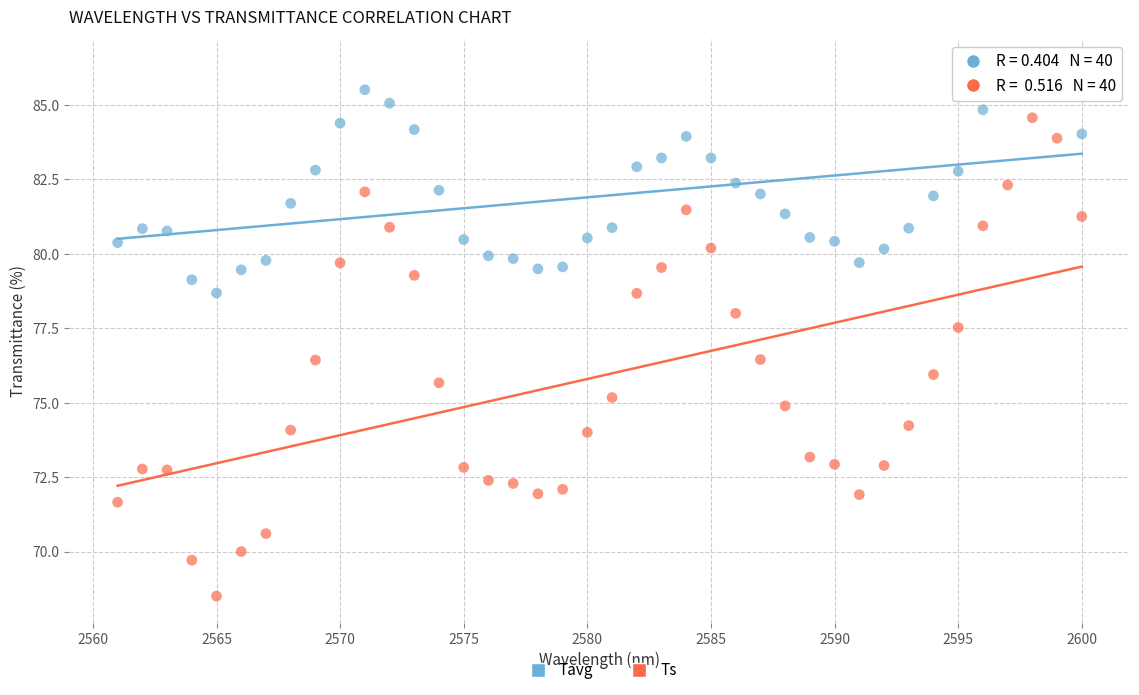

Which series reaches the maximum Y coordinate?

Tavg